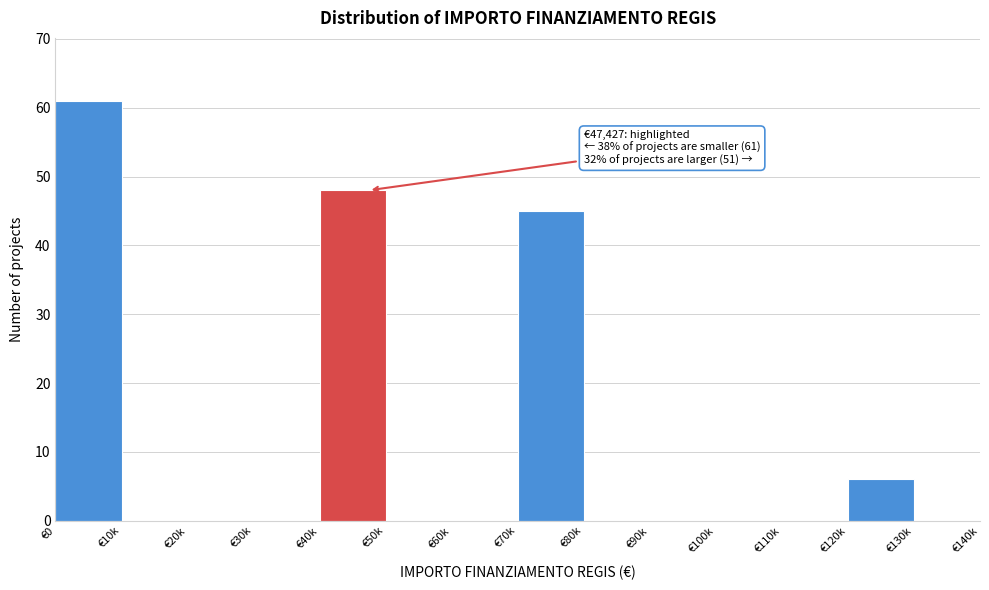

Reading left to right, extract all data points from this chart.

€0=61	€10k=0	€20k=0	€30k=0	€40k=48	€50k=0	€60k=0	€70k=45	€80k=0	€90k=0	€100k=0	€110k=0	€120k=6	€130k=0